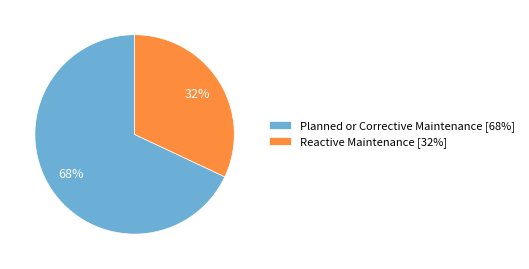

The Planned or Corrective Maintenance slice represents 68% of the pie. True or false?

True